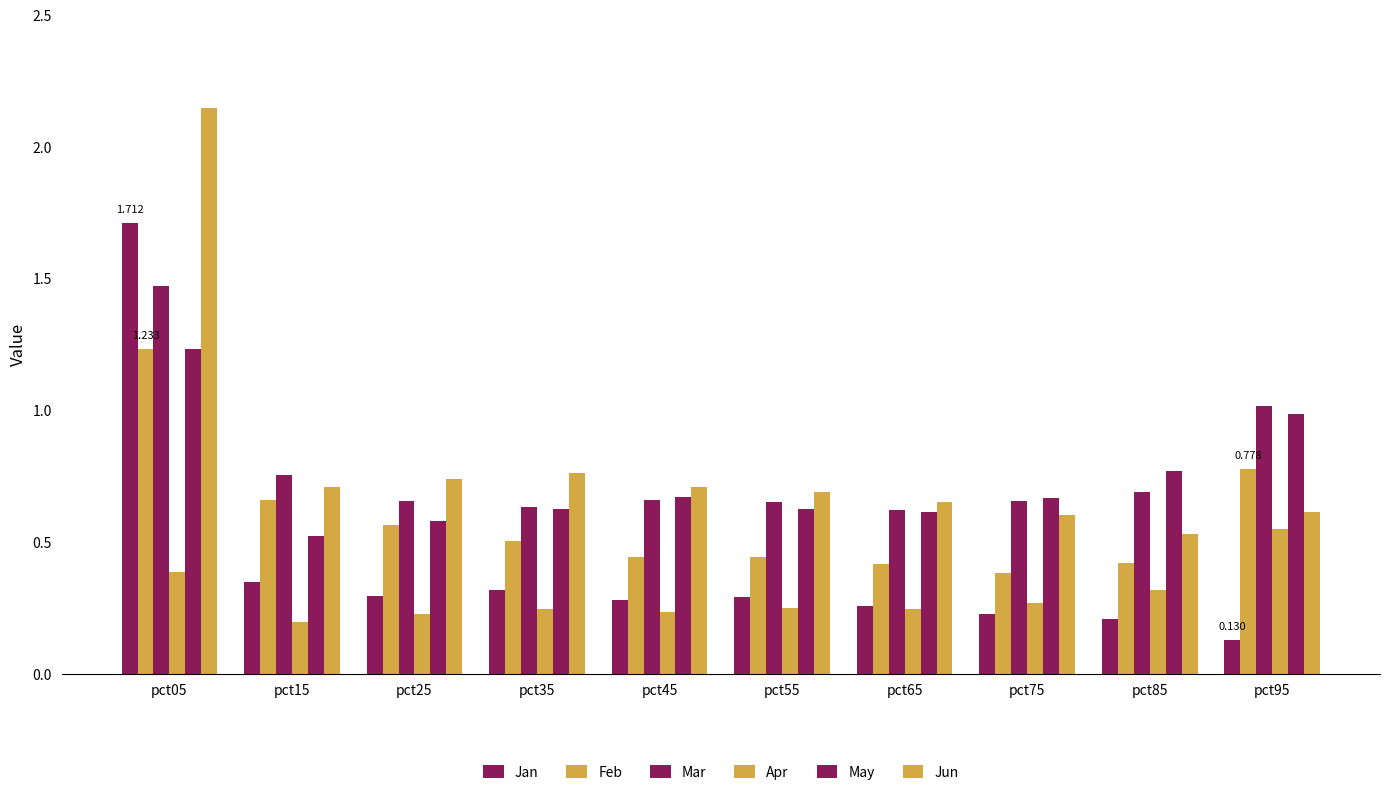

At which label is Feb closest to 0?

pct75